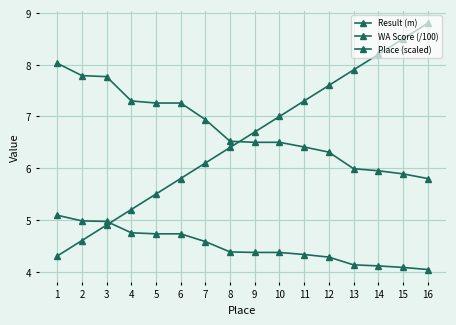

At 11, list the series in order from smallest to largest.

Result (m), WA Score (/100), Place (scaled)